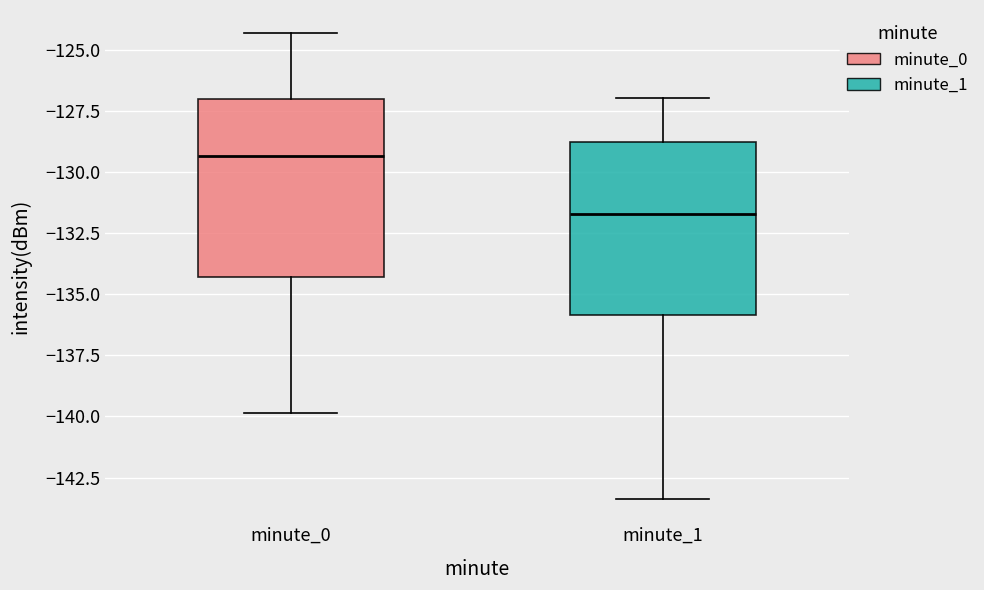

Reading left to right, read every box against the y-axis: the position of its median line, the range the box covers, and the ends of its whiskers. The values are not printed on the chart, so give them approximately, as read against the axis.

minute_0: median -129.5, box -134.5 to -127.0, whiskers -140.0 to -124.5
minute_1: median -131.5, box -136.0 to -129.0, whiskers -143.5 to -127.0